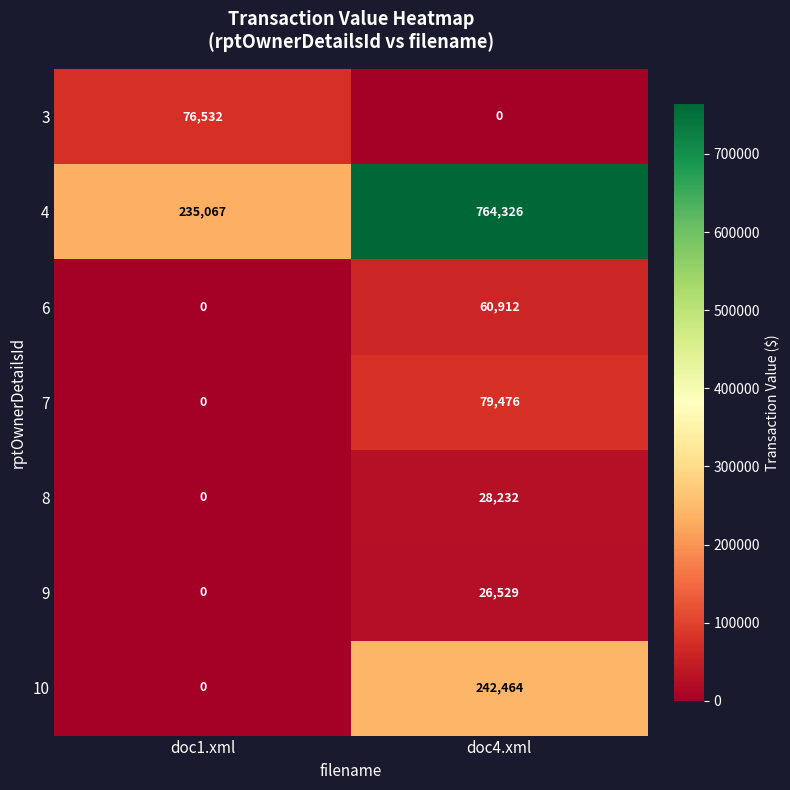

Reading left to right, list all the values displayed in this chart.

3: 76532	0
4: 235067	764326
6: 0	60912
7: 0	79476
8: 0	28232
9: 0	26529
10: 0	242464